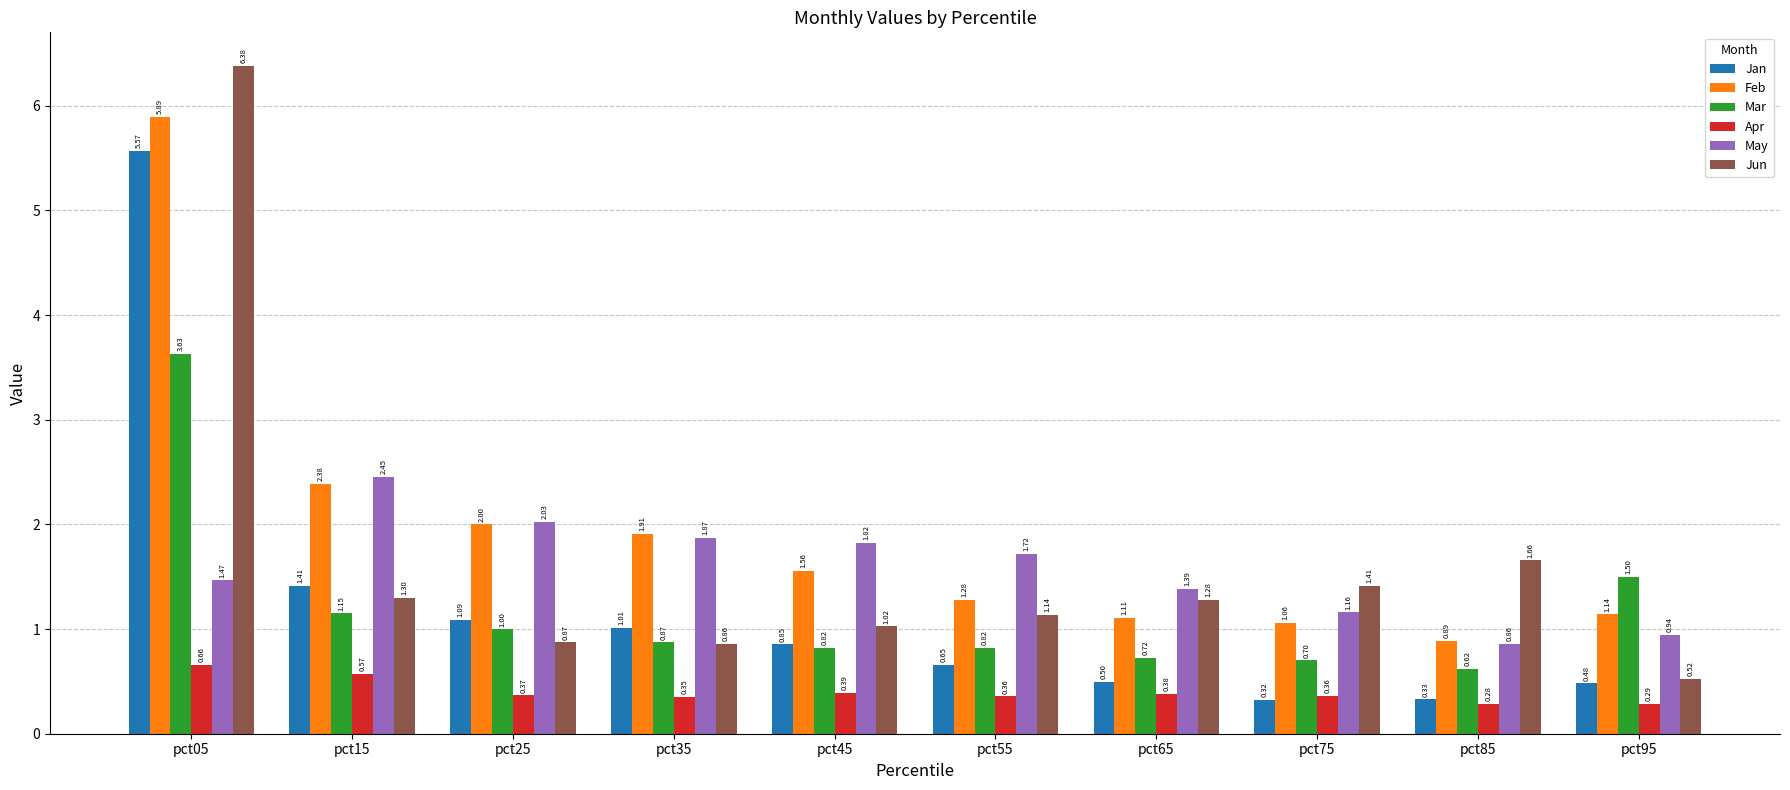

What is the difference between the maximum and minimum values in the Feb series?

5.0